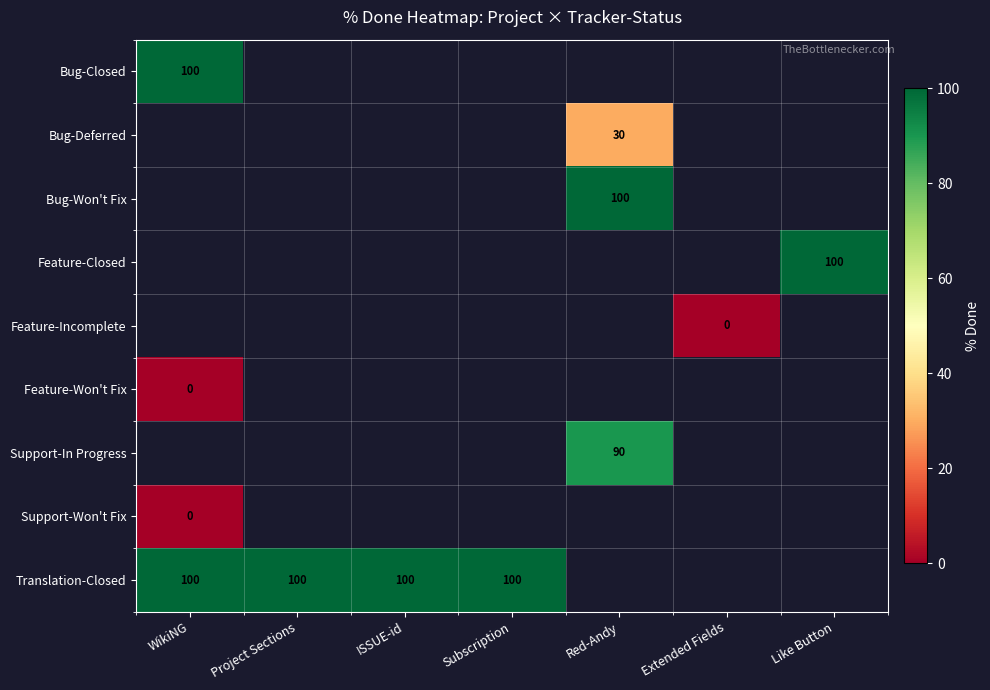

Which category has the highest value across all series?

WikiNG